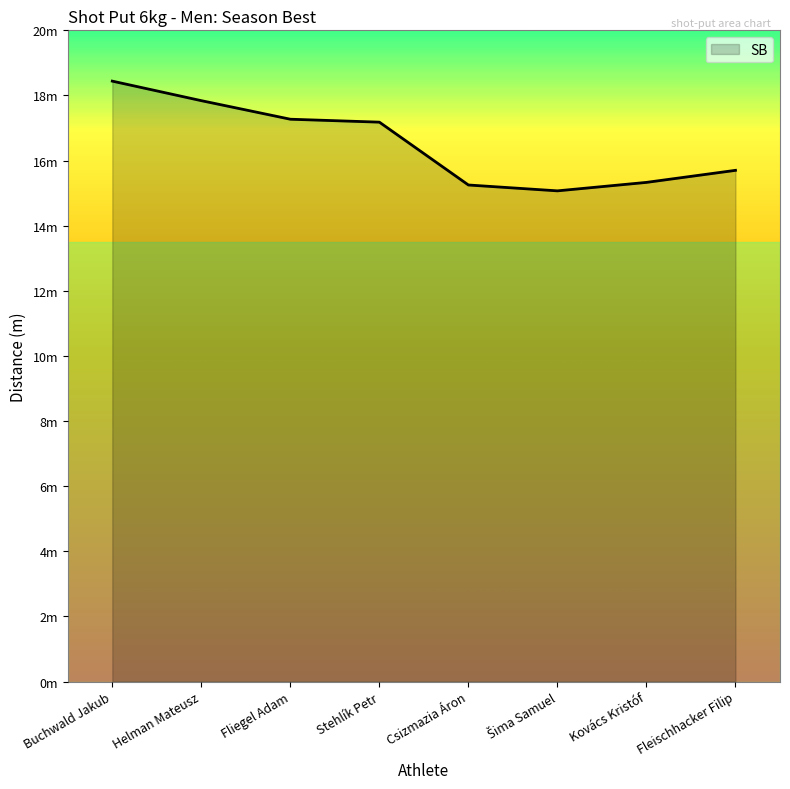

Does the chart display data point markers on the line(s)?

No